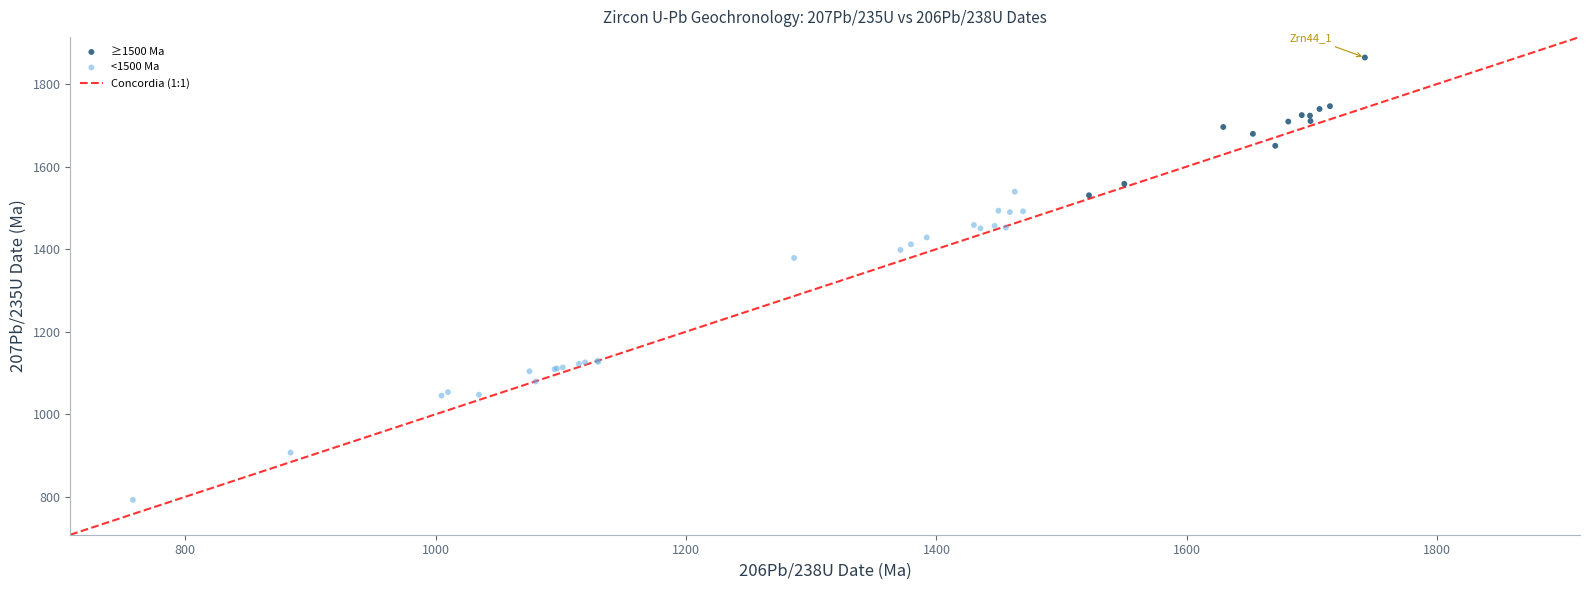

Which series reaches the minimum Y coordinate?

<1500 Ma